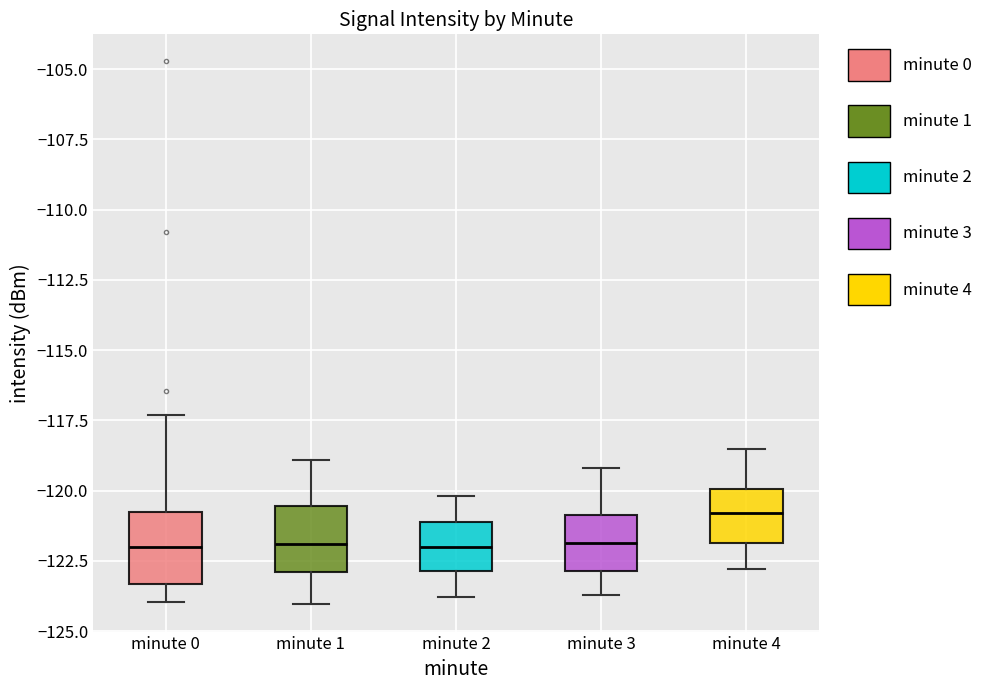

Reading left to right, read every box against the y-axis: the position of its median line, the range the box covers, and the ends of its whiskers. The values are not printed on the chart, so give them approximately, as read against the axis.

minute 0: median -122.0, box -123.5 to -120.5, whiskers -124.0 to -117.5
minute 1: median -122.0, box -123.0 to -120.5, whiskers -124.0 to -119.0
minute 2: median -122.0, box -123.0 to -121.0, whiskers -124.0 to -120.0
minute 3: median -122.0, box -123.0 to -121.0, whiskers -123.5 to -119.0
minute 4: median -121.0, box -122.0 to -120.0, whiskers -123.0 to -118.5